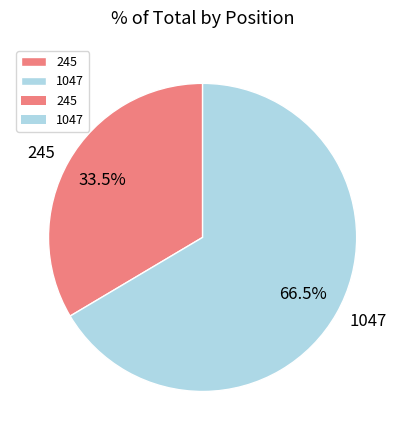

To the nearest percent, what is the average slice percentage?

50%